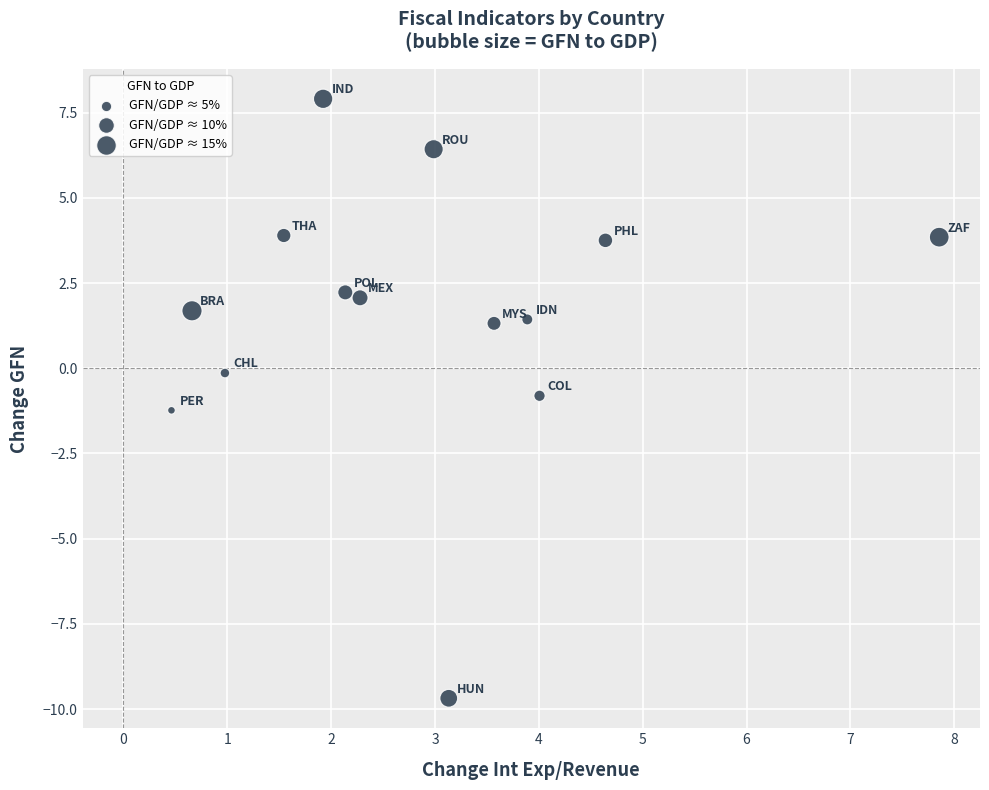

What is the range of Y values (max minus min)?

17.6